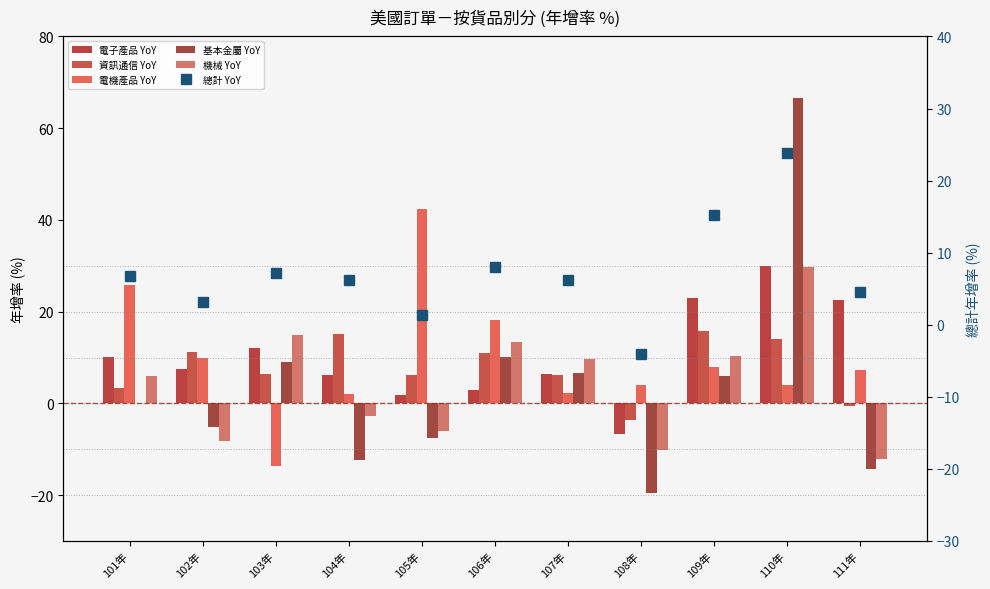

Which series changed the most between 105年 and 108年?

電機產品 YoY